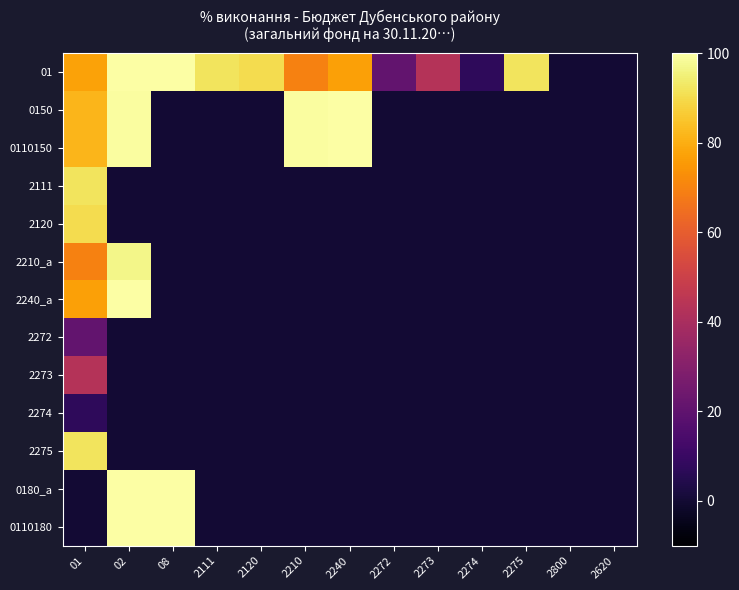

At which category is the sum across all series the highest?

01